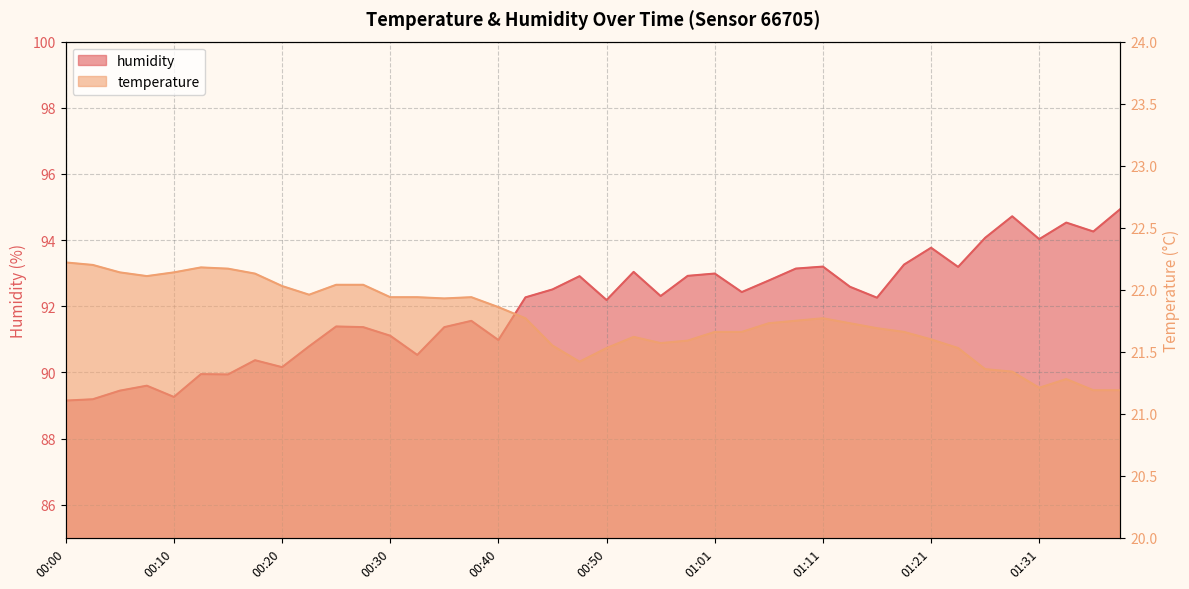

The value of humidity at 00:30 is 91.1. True or false?

True